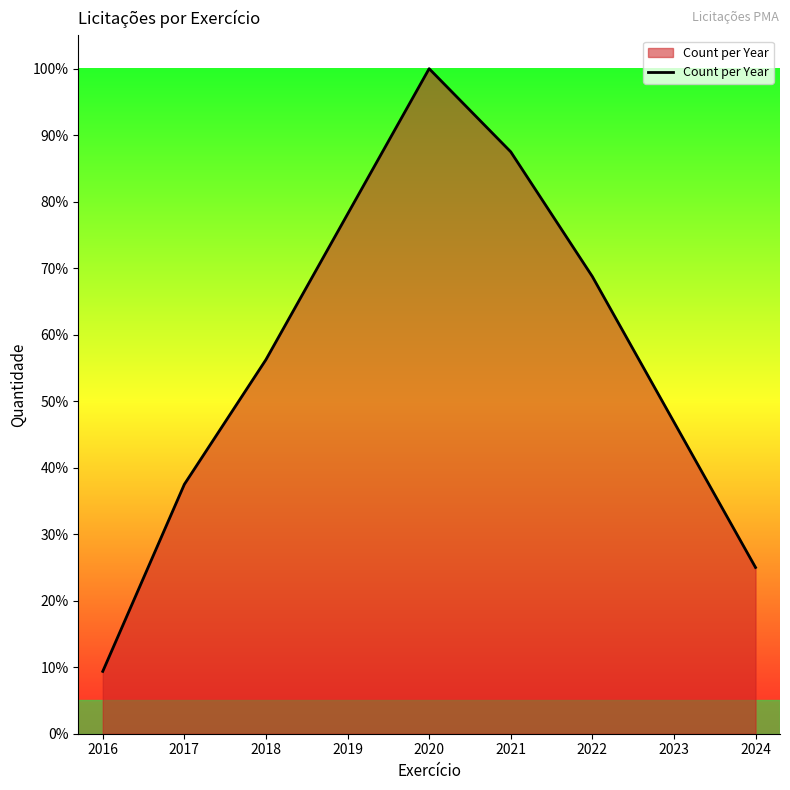

What is the minimum value shown in the chart?

9.4